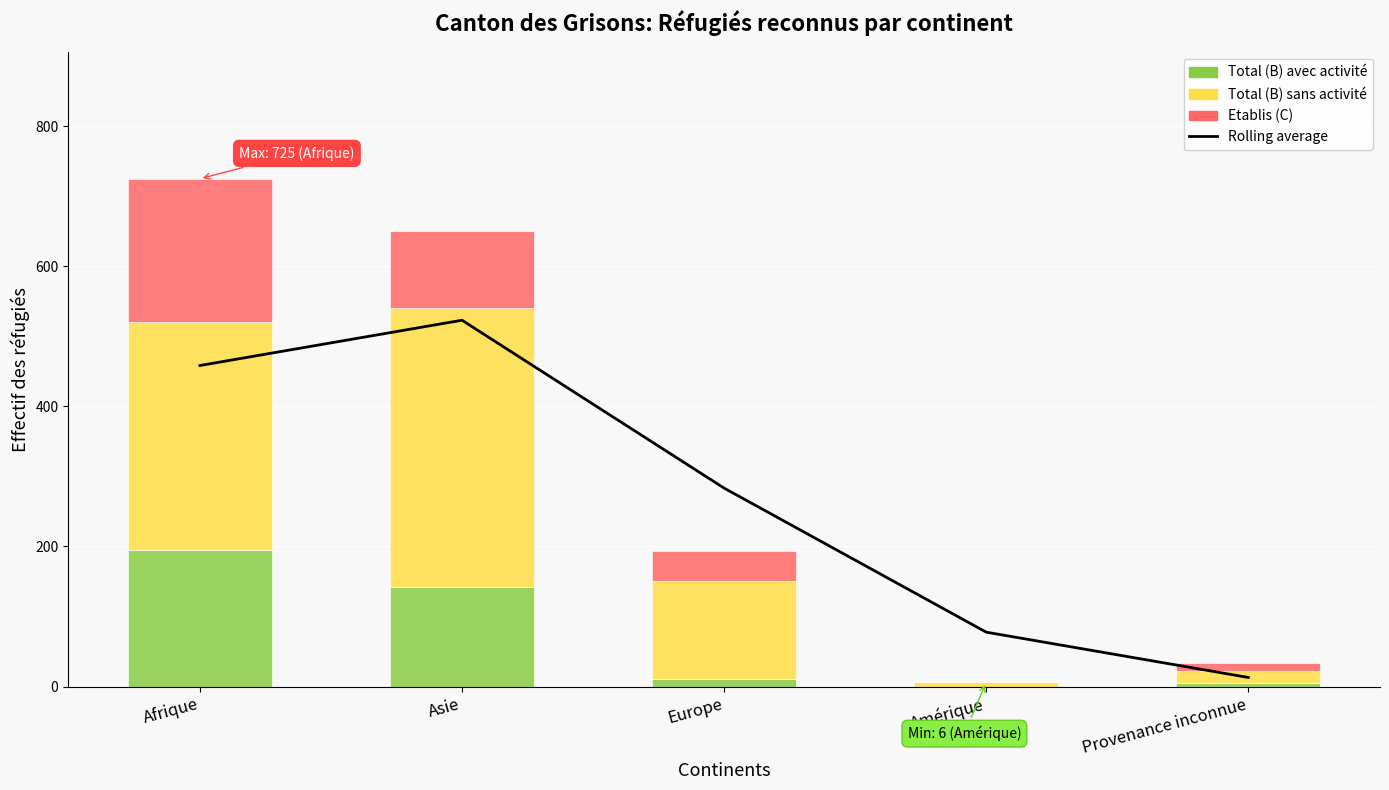

Is it true that Total (B) avec activité equals 59.6 at Asie?

False